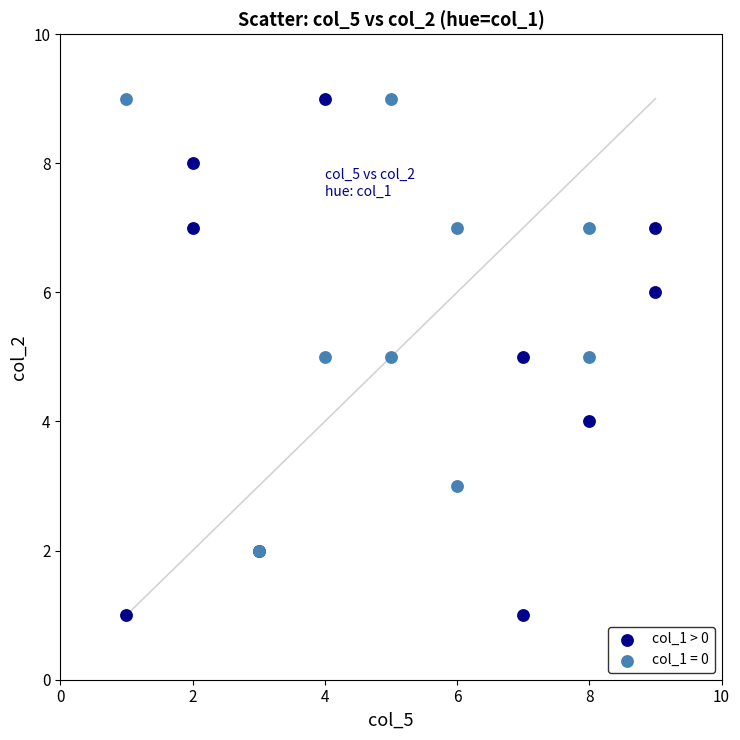

Which series reaches the minimum Y coordinate?

col_1 > 0